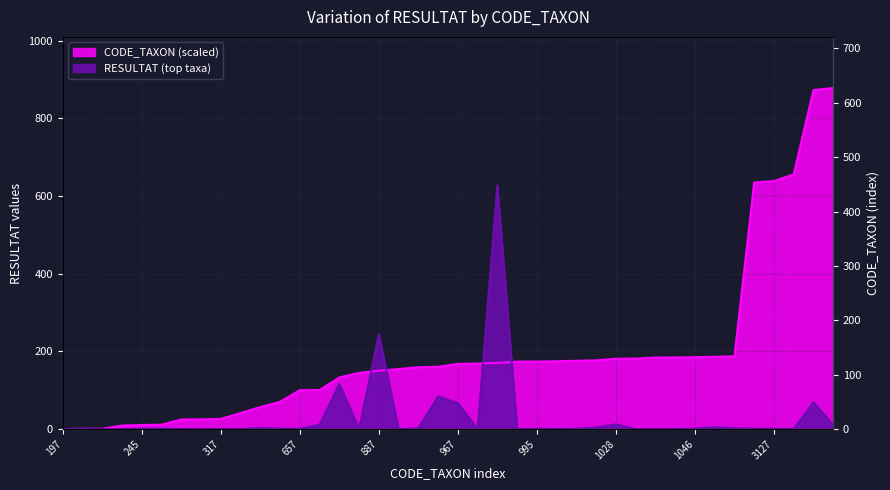

Between 457 and 995, which series saw the biggest shift?

CODE_TAXON (scaled)